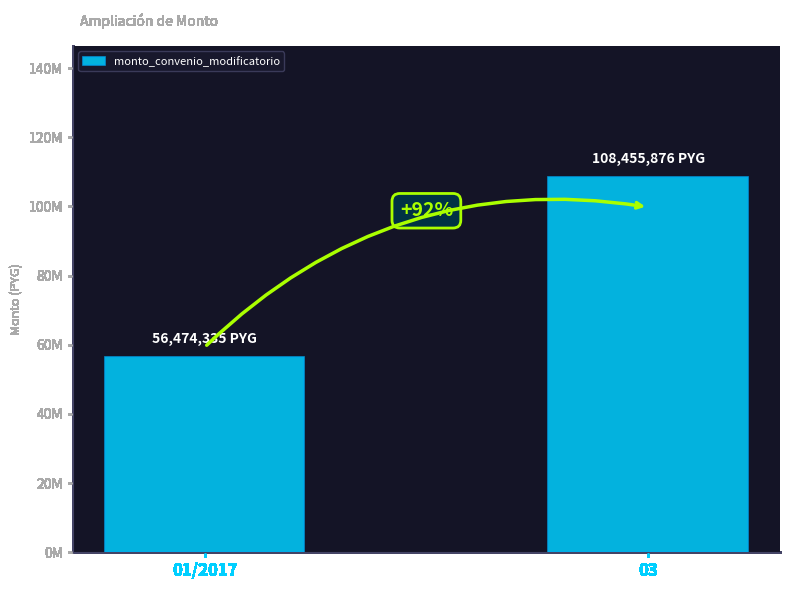

What is the minimum value shown in the chart?

56474335